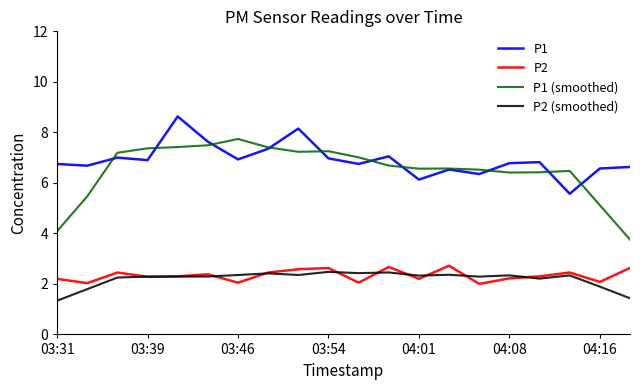

Count the number of categories in the chart.

20